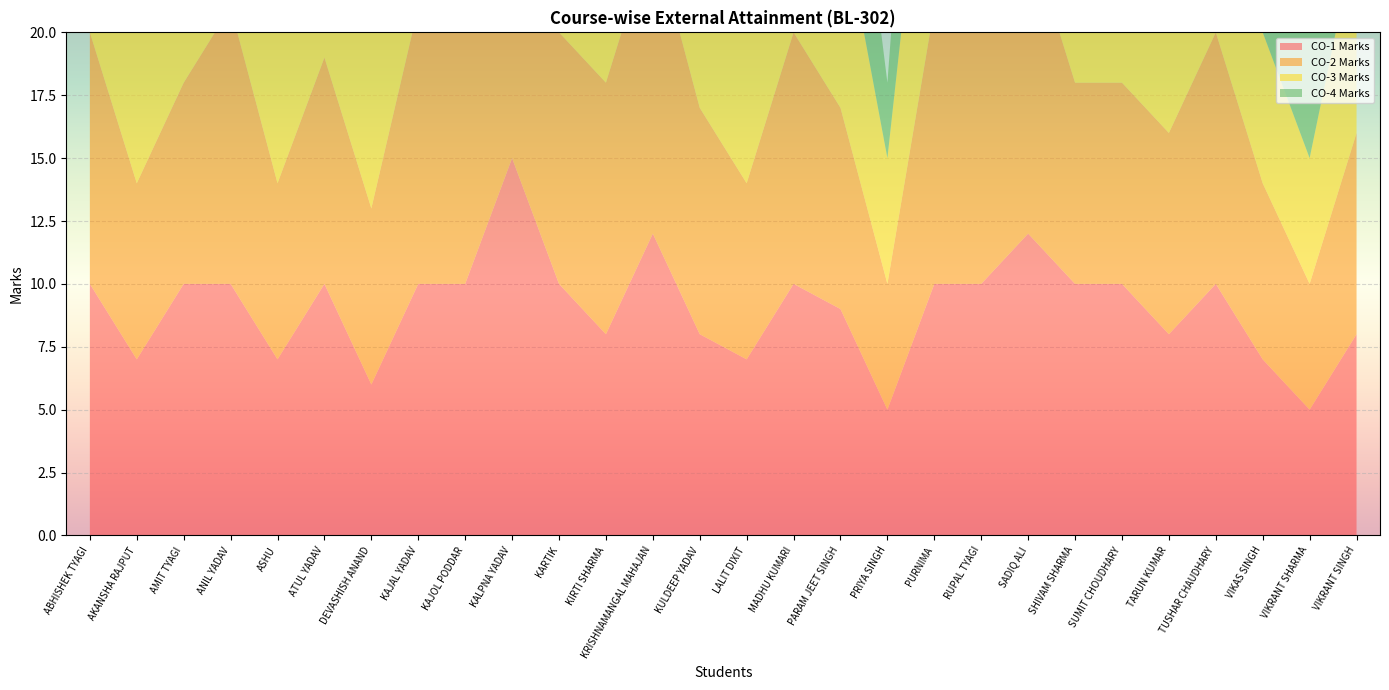

Reading left to right, transcribe all the data shown in this chart.

CO-1 Marks: 10	7	10	10	7	10	6	10	10	15	10	8	12	8	7	10	9	5	10	10	12	10	10	8	10	7	5	8
CO-2 Marks: 10	7	8	11	7	9	7	11	11	14	10	10	12	9	7	10	8	5	11	10	12	8	8	8	10	7	5	8
CO-3 Marks: 10	7	10	10	7	10	7	11	11	12	10	8	14	8	7	10	8	5	11	10	14	10	10	10	10	6	5	8
CO-4 Marks: 10	7	10	10	5	10	7	11	10	12	10	8	10	8	6	10	8	3	11	10	10	10	10	10	10	5	5	8